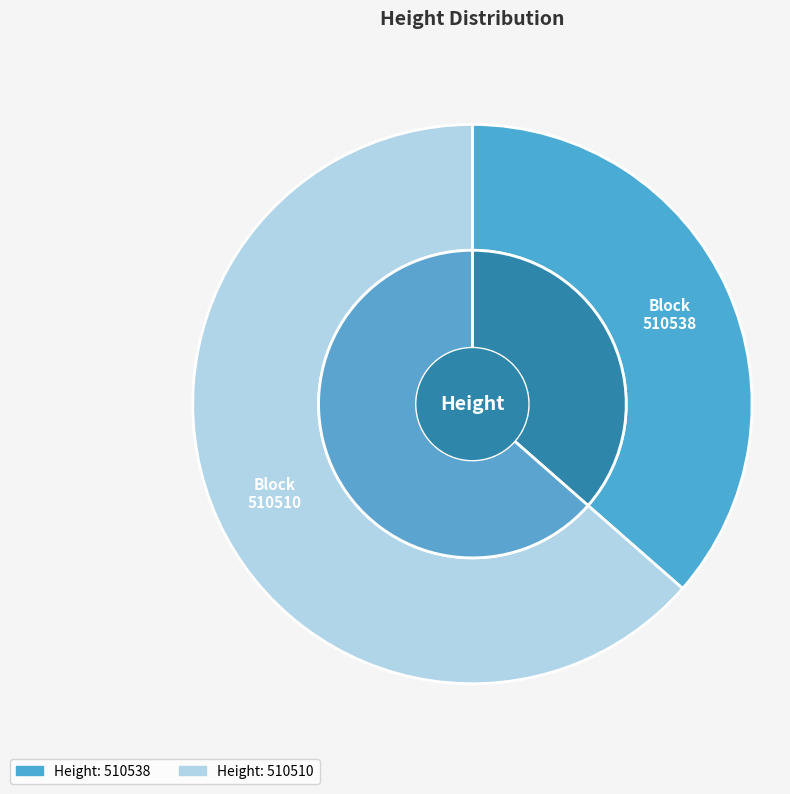

How many segments does this pie chart have?

2